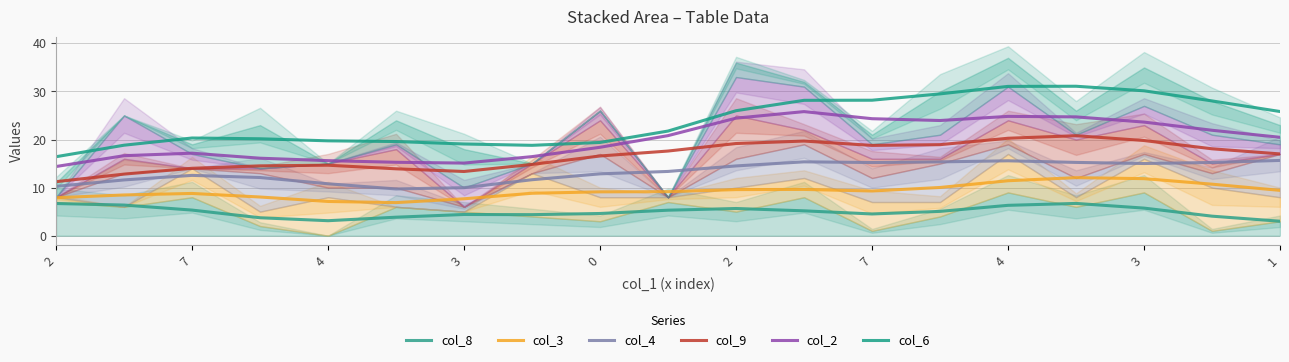

What is the greatest value displayed?

31.1